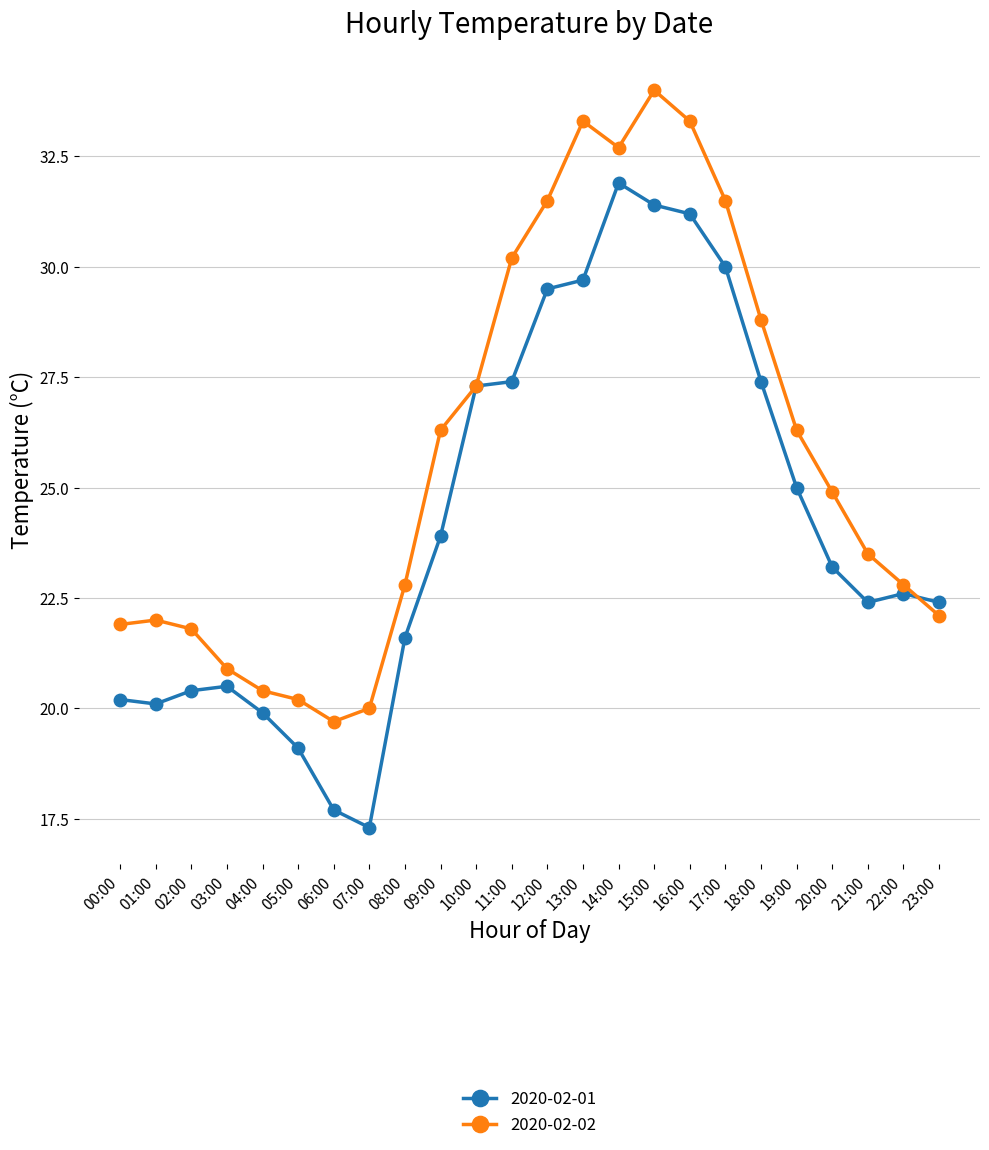

What is the maximum value for 2020-02-01?

31.9